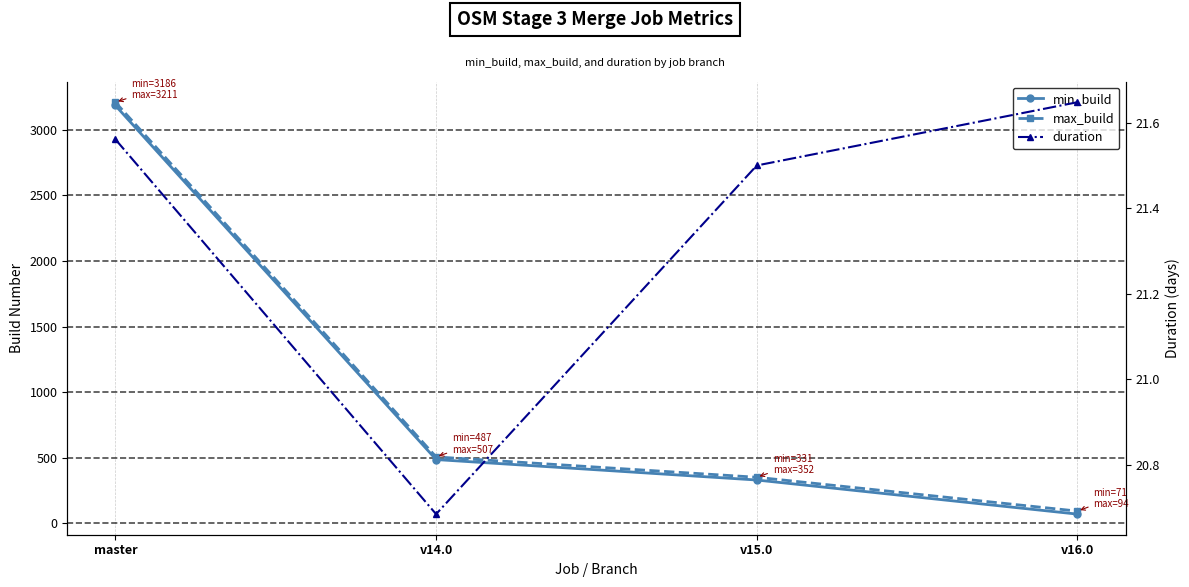

Count the number of data series in this chart.

3